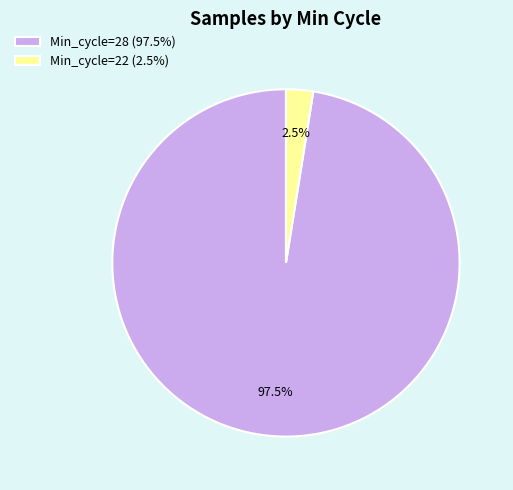

Which category has the smallest portion of the pie?

Min_cycle=22 (2.5%)